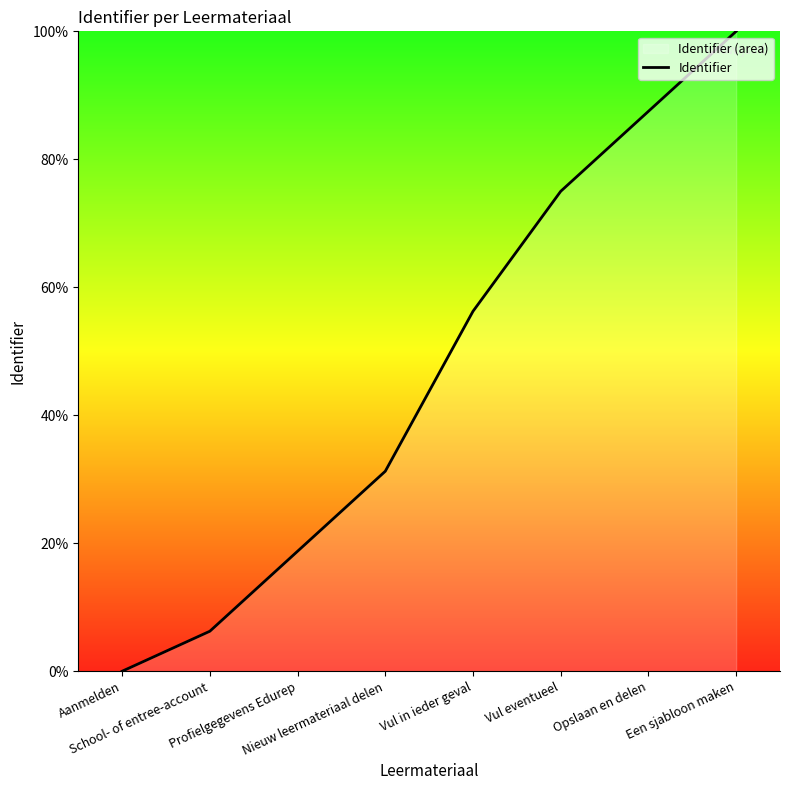

What is the change in value from Aanmelden to Opslaan en delen?

+87.5